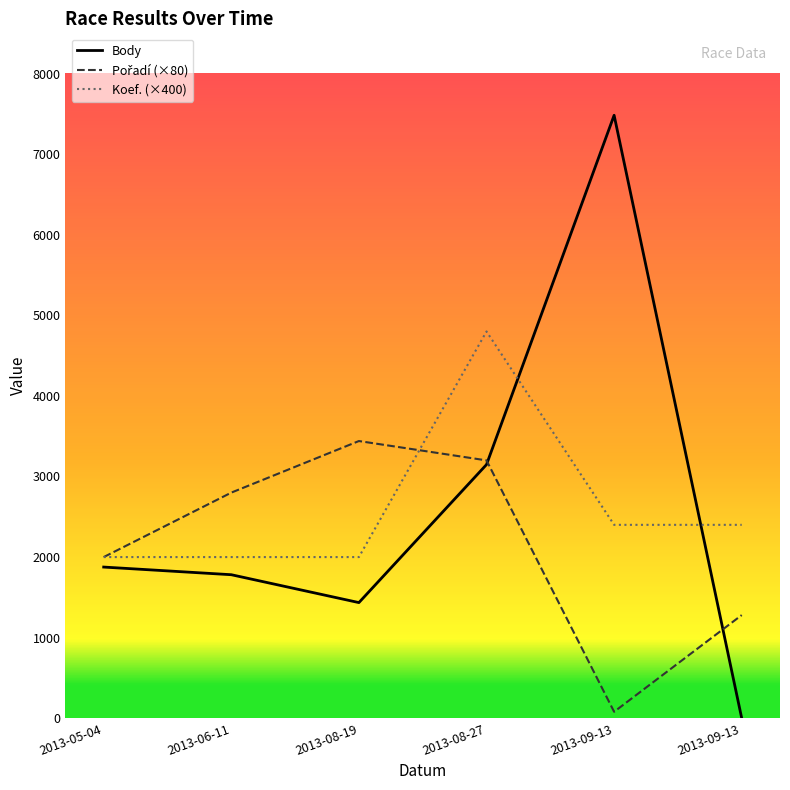

Does the chart display data point markers on the line(s)?

No